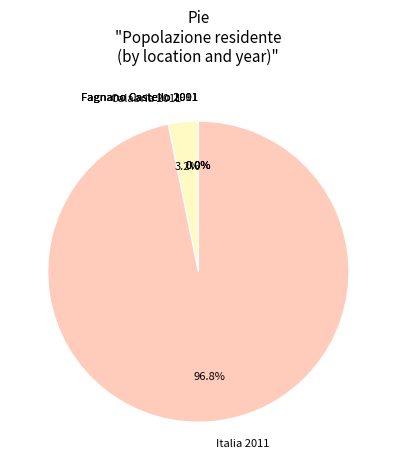

Which slice is the largest?

Italia 2011